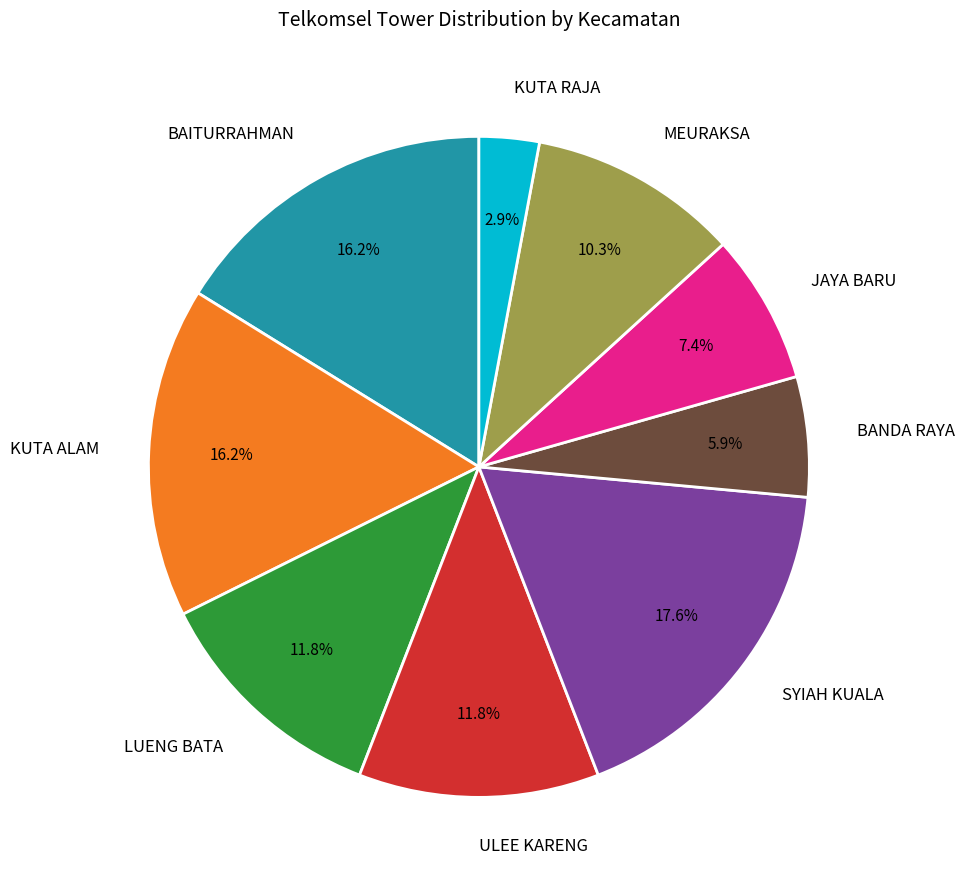

Is there a majority slice in this chart?

No